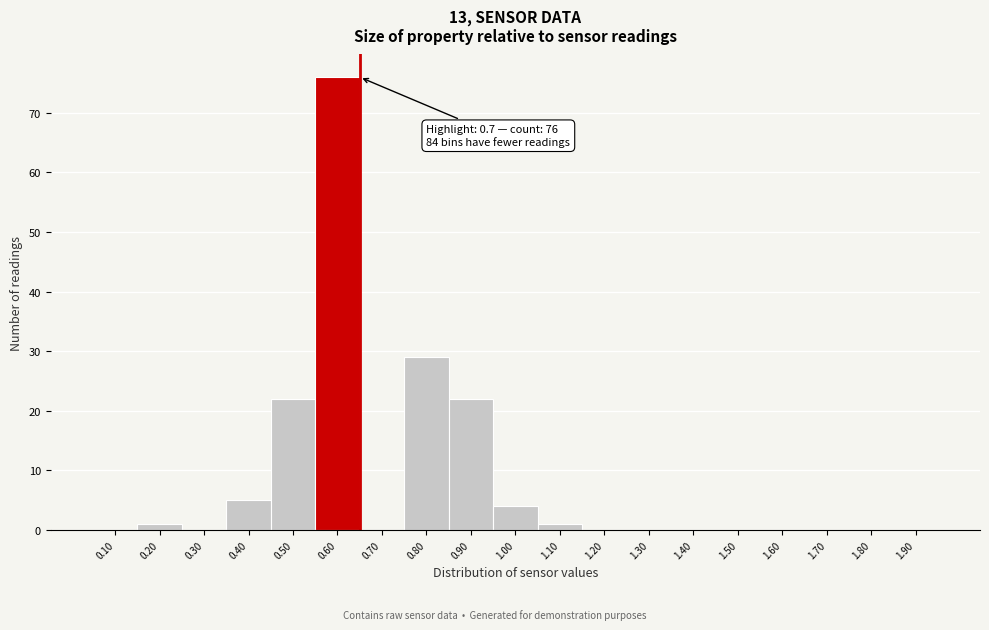

Reading left to right, what are all the values shown in this chart?

0.10=0	0.20=1	0.30=0	0.40=5	0.50=22	0.60=76	0.70=0	0.80=29	0.90=22	1.00=4	1.10=1	1.20=0	1.30=0	1.40=0	1.50=0	1.60=0	1.70=0	1.80=0	1.90=0